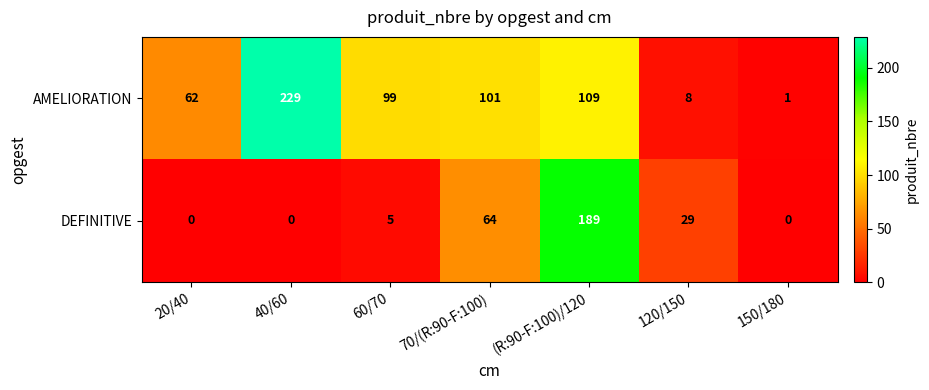

Count the number of data series in this chart.

2